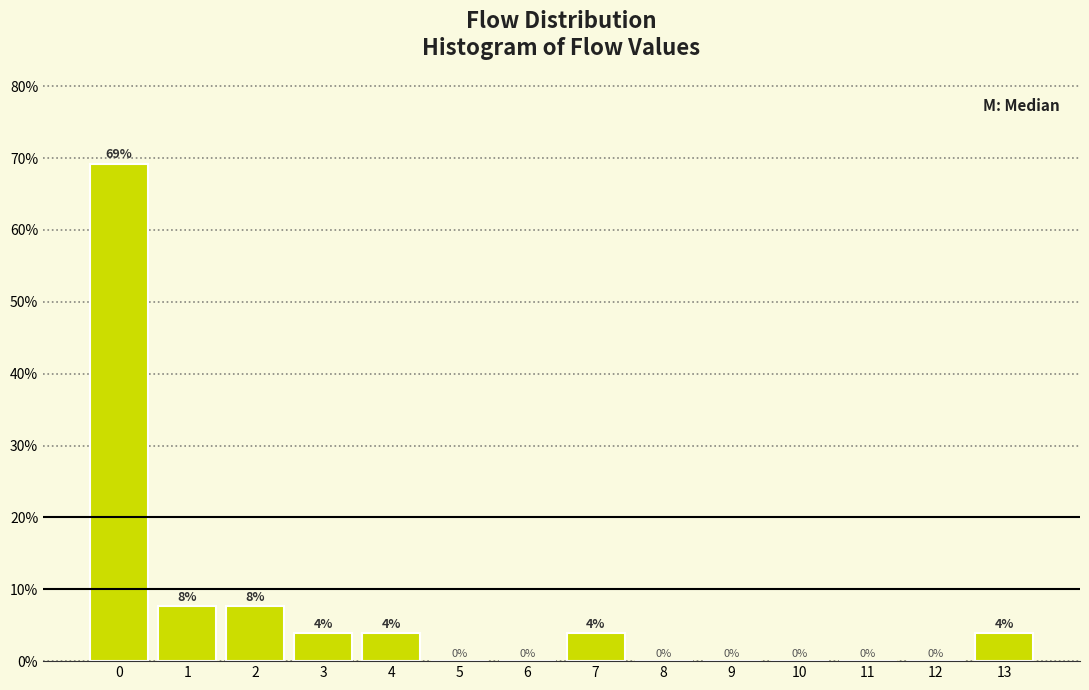

Over which range of the x-axis is the bar tallest?

-0.5 to 0.5